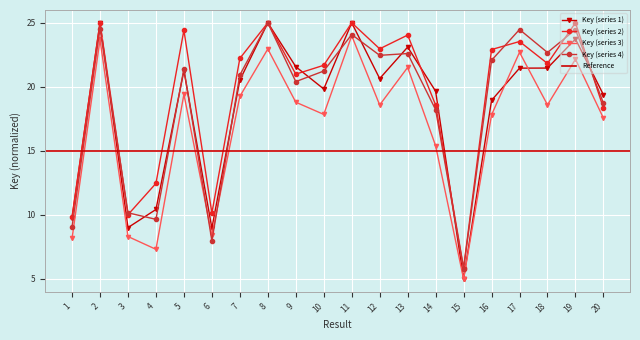

Which has a higher value, 8 or 11?

8